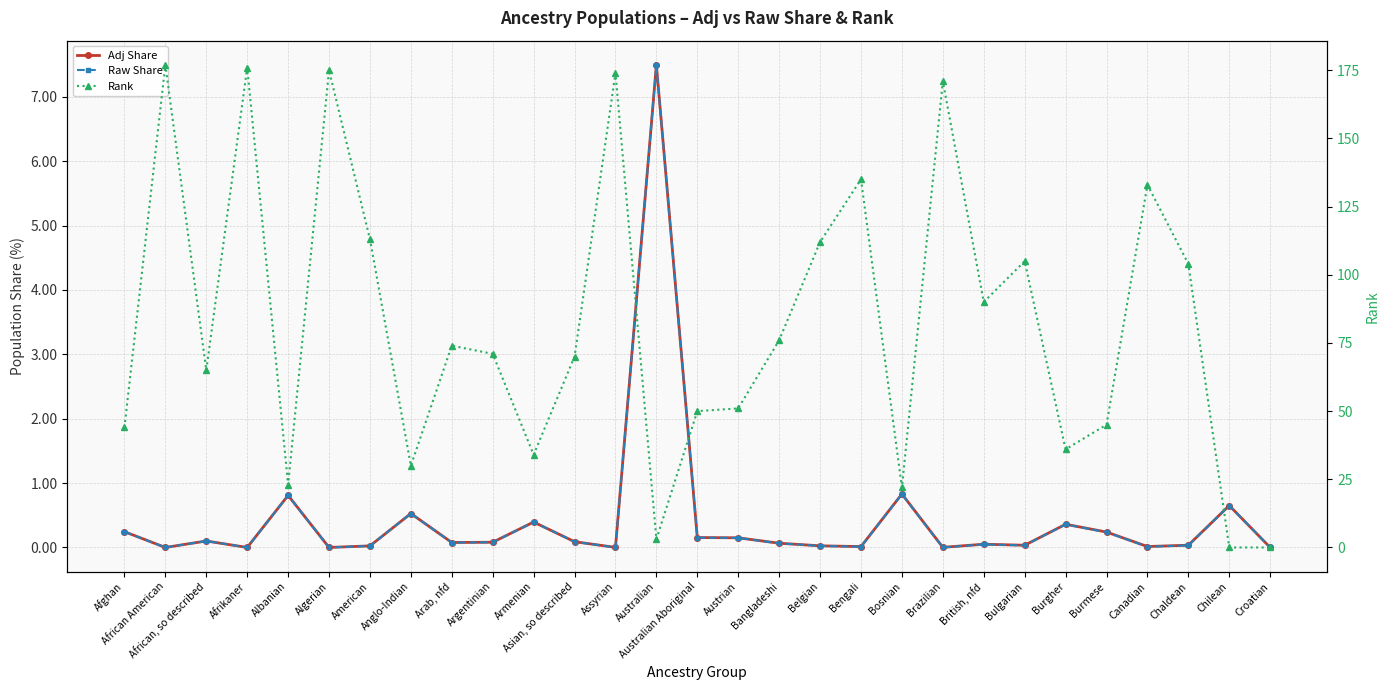

The Raw Share series shows 0.1 at Australian Aboriginal. True or false?

False